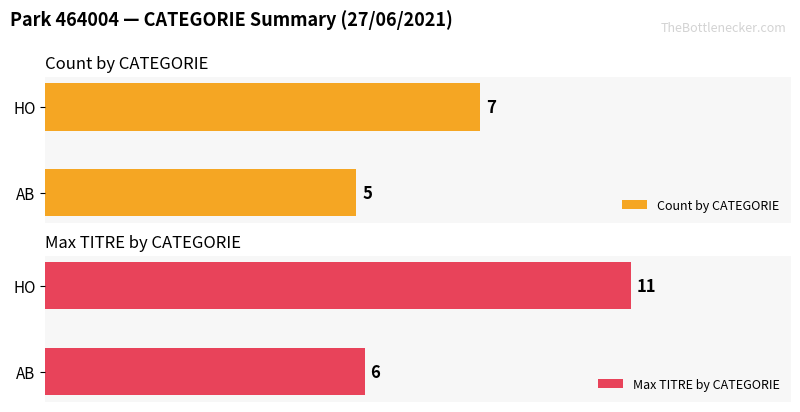

Where is Count by CATEGORIE nearest to the value 6?

AB